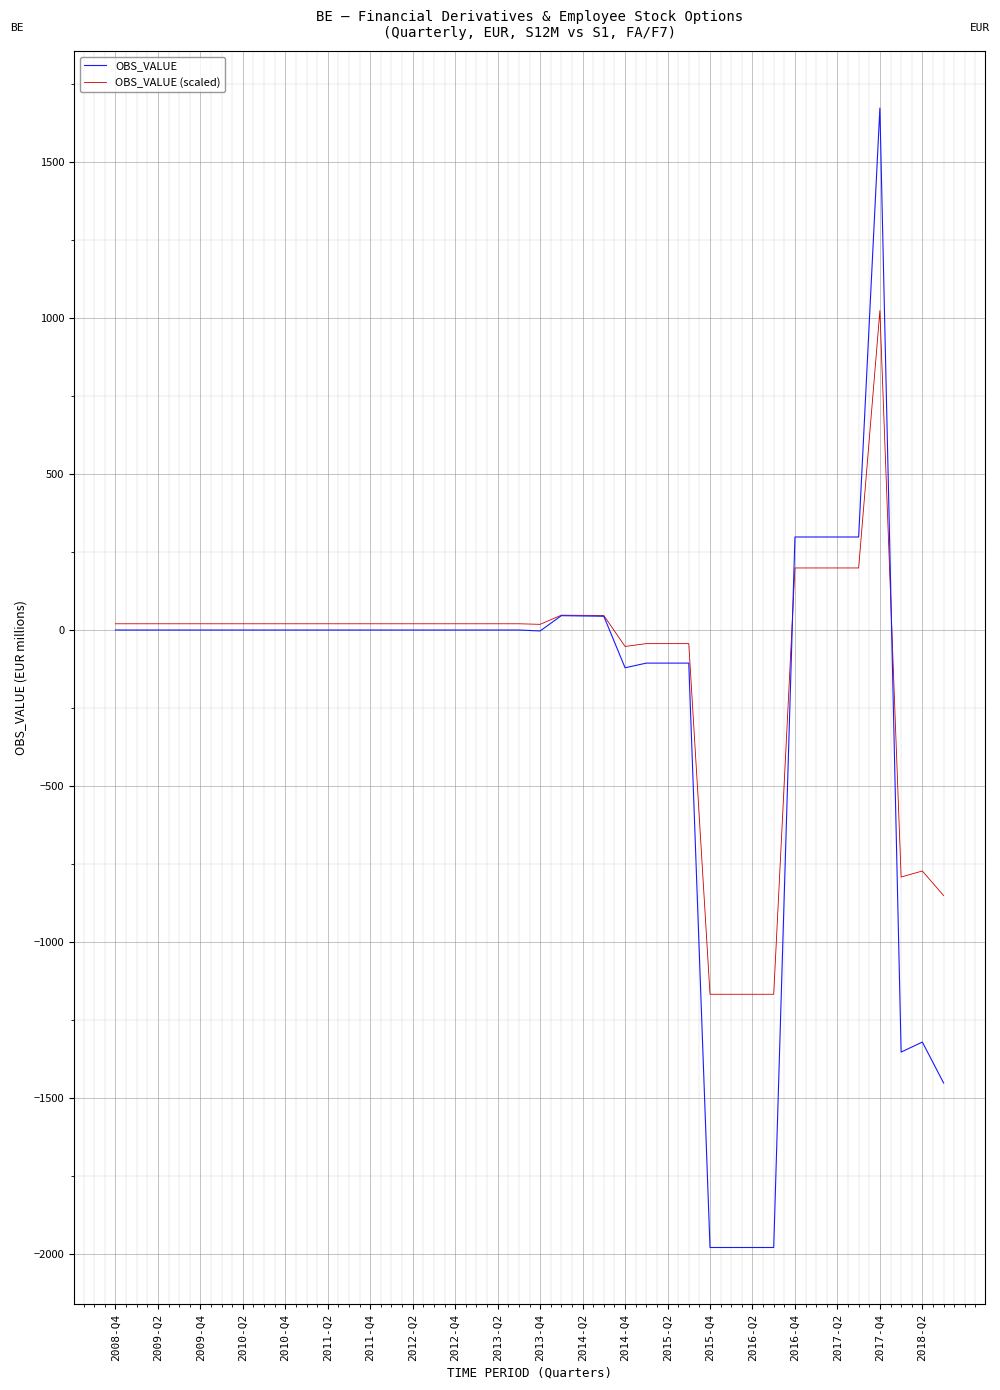

What is the greatest value displayed?

1672.0